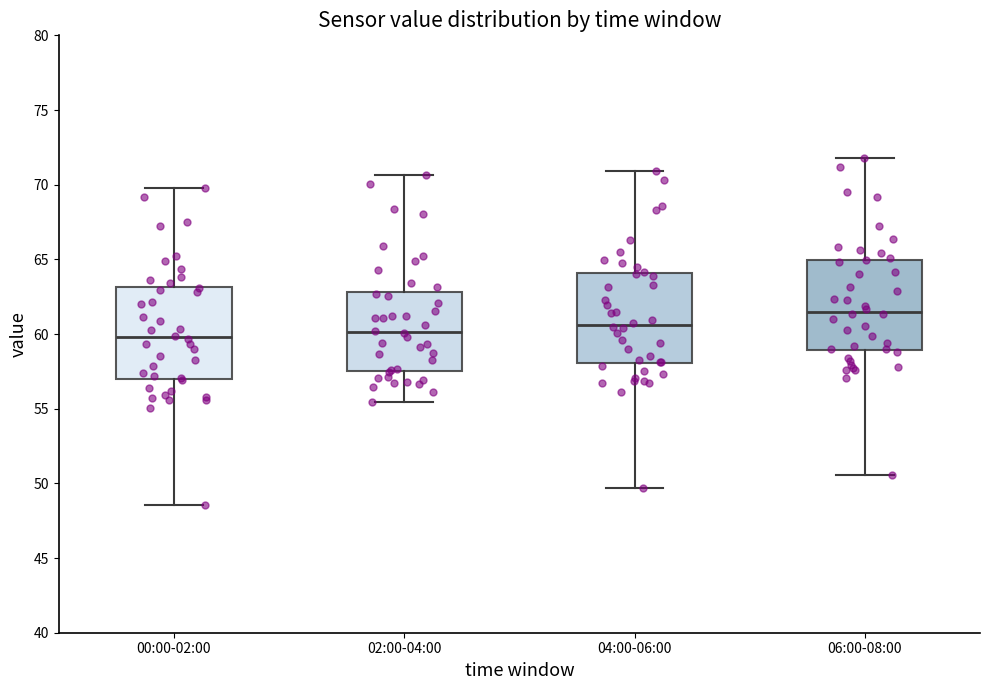

Where does the median line of the box for 02:00-04:00 sit on the y-axis? The values are not printed on the chart, so give them approximately, as read against the axis.

60.0